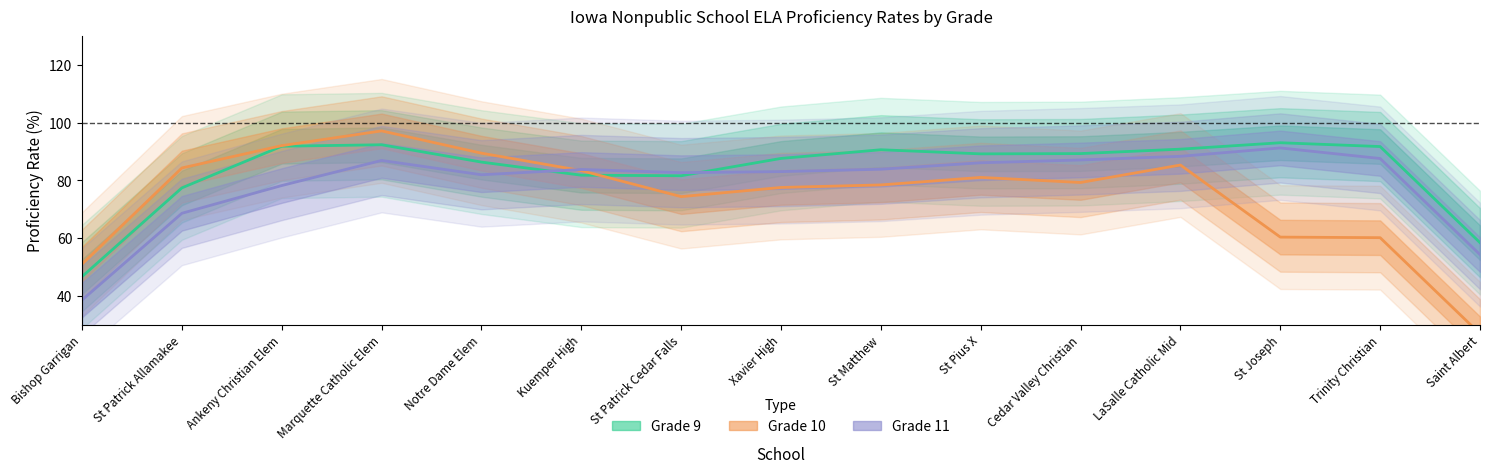

Which series ends up on top after the final intersection of Grade 10 % Proficient or Above and Grade 9 % Proficient or Above?

Grade 9 % Proficient or Above